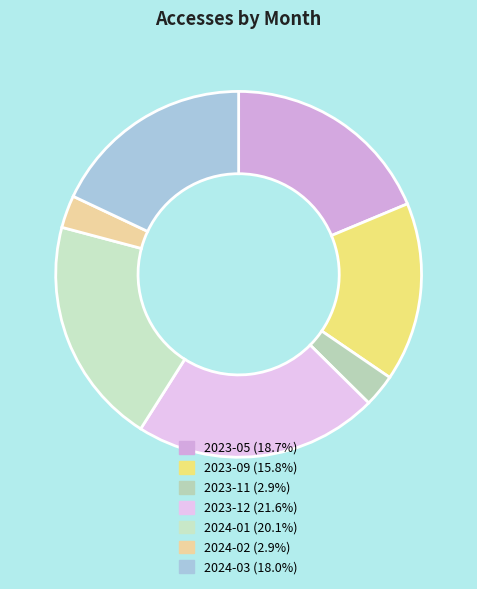

How many slices are in this pie chart?

7